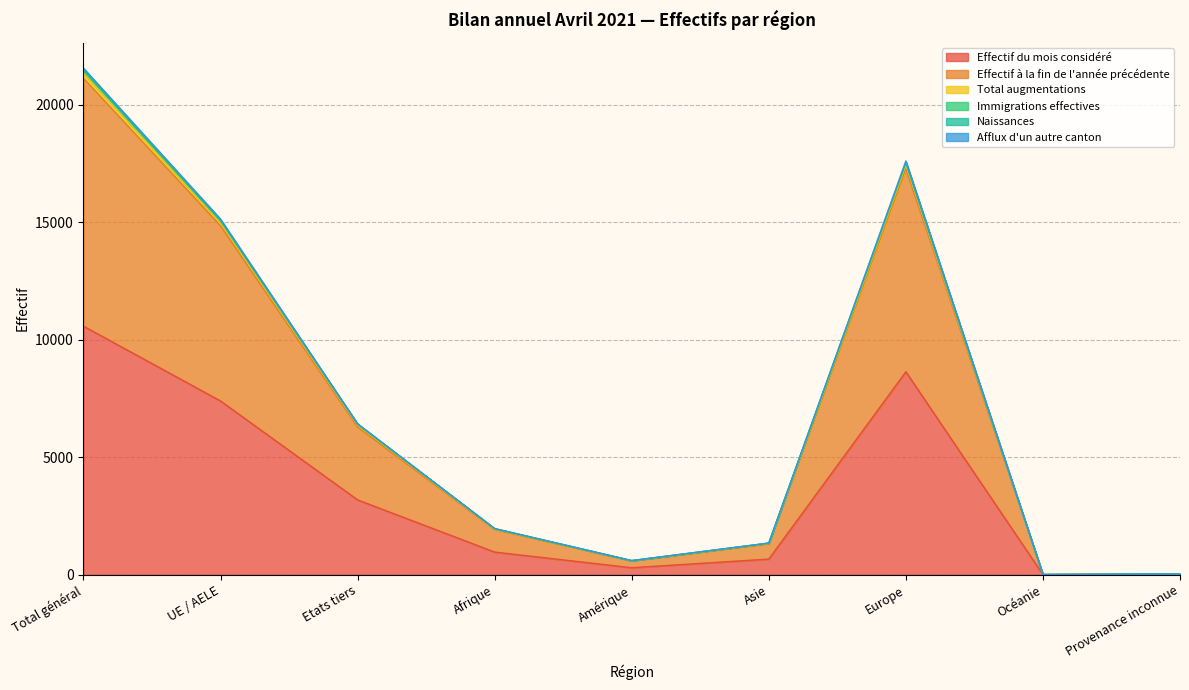

Is it true that Immigrations effectives equals 15057 at UE / AELE?

True